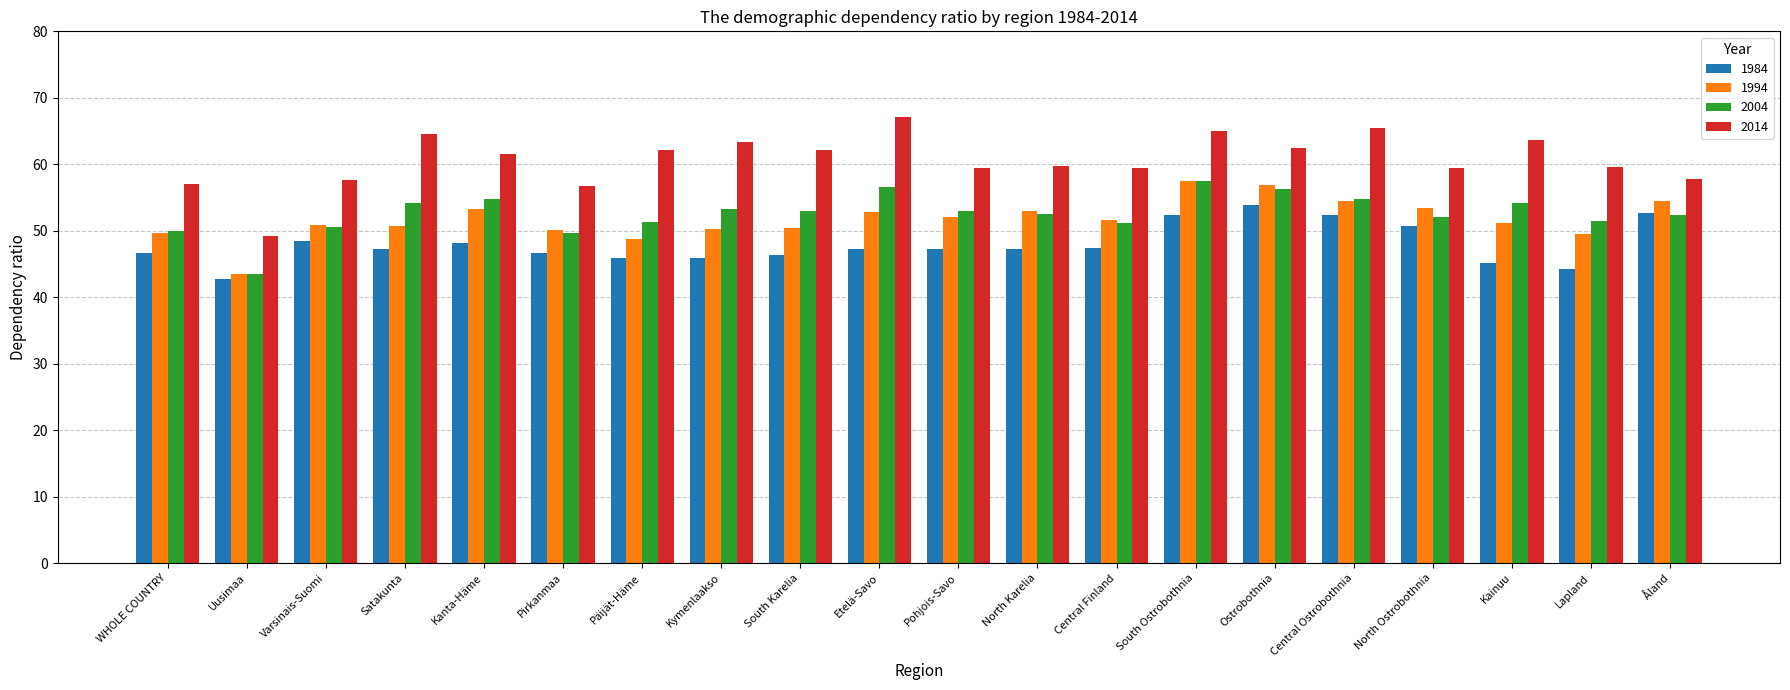

Is it true that 2004 equals 14.1 at Päijät-Häme?

False